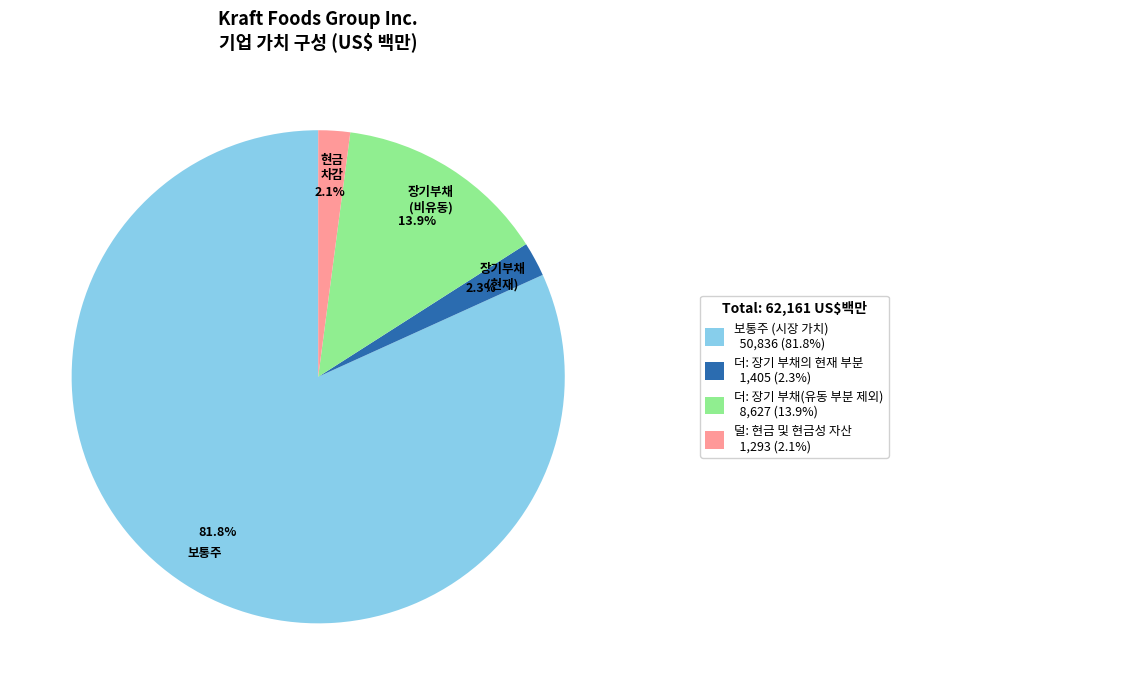

Is there a majority slice in this chart?

Yes